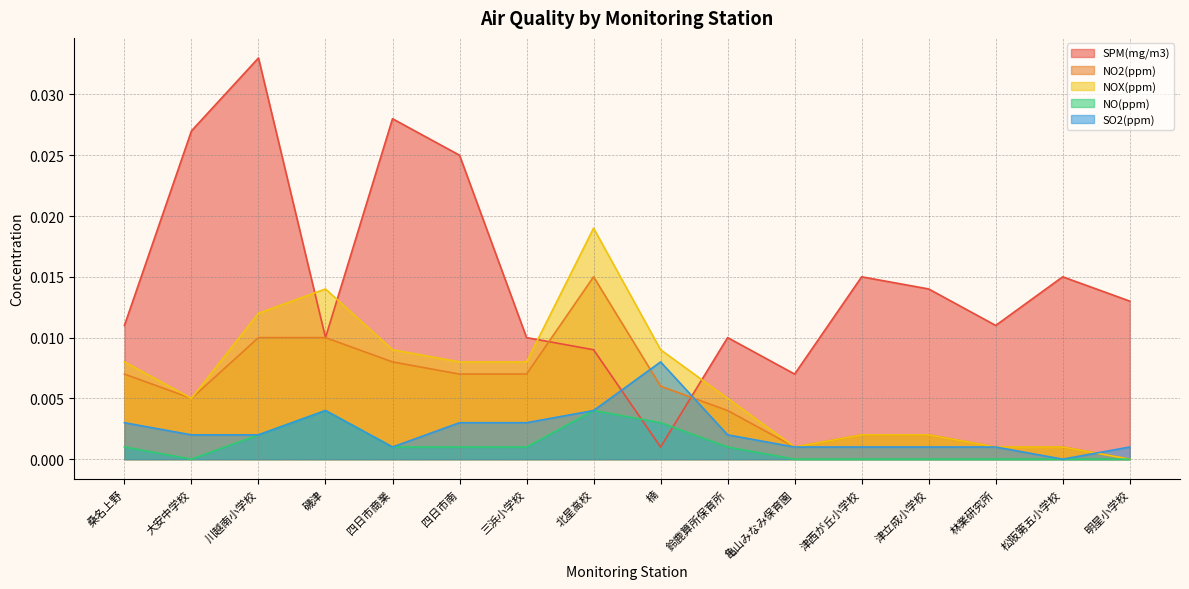

Rank the categories by NOX(ppm) value from highest to lowest.

北星高校, 磯津, 川越南小学校, 四日市商業, 楠, 桑名上野, 四日市南, 三浜小学校, 大安中学校, 鈴鹿算所保育所, 津西が丘小学校, 津立成小学校, 亀山みなみ保育園, 林業研究所, 松阪第五小学校, 明星小学校